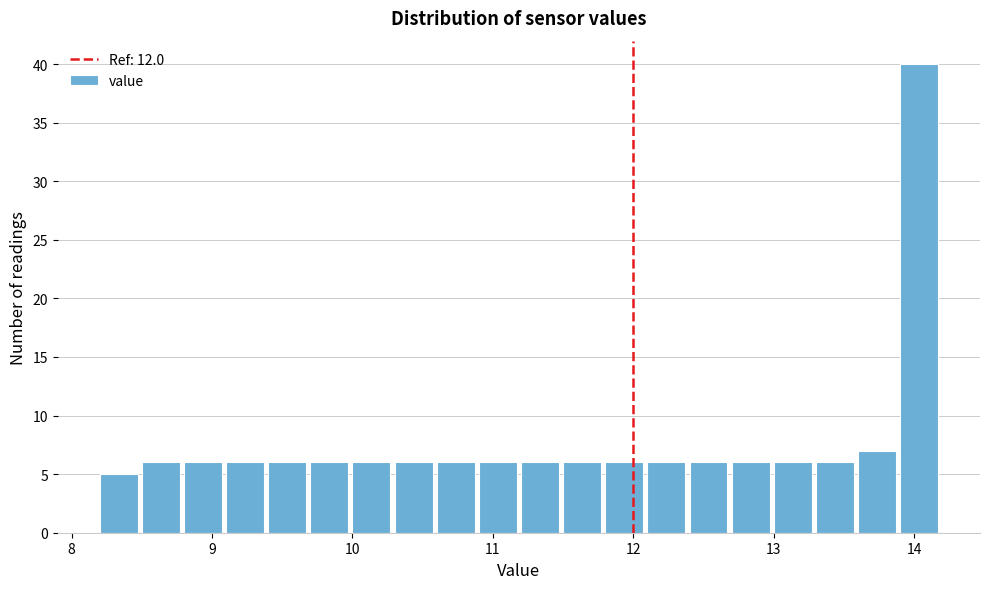

Read against the x-axis, roughly where is the centre of the tallest bar?

14.0